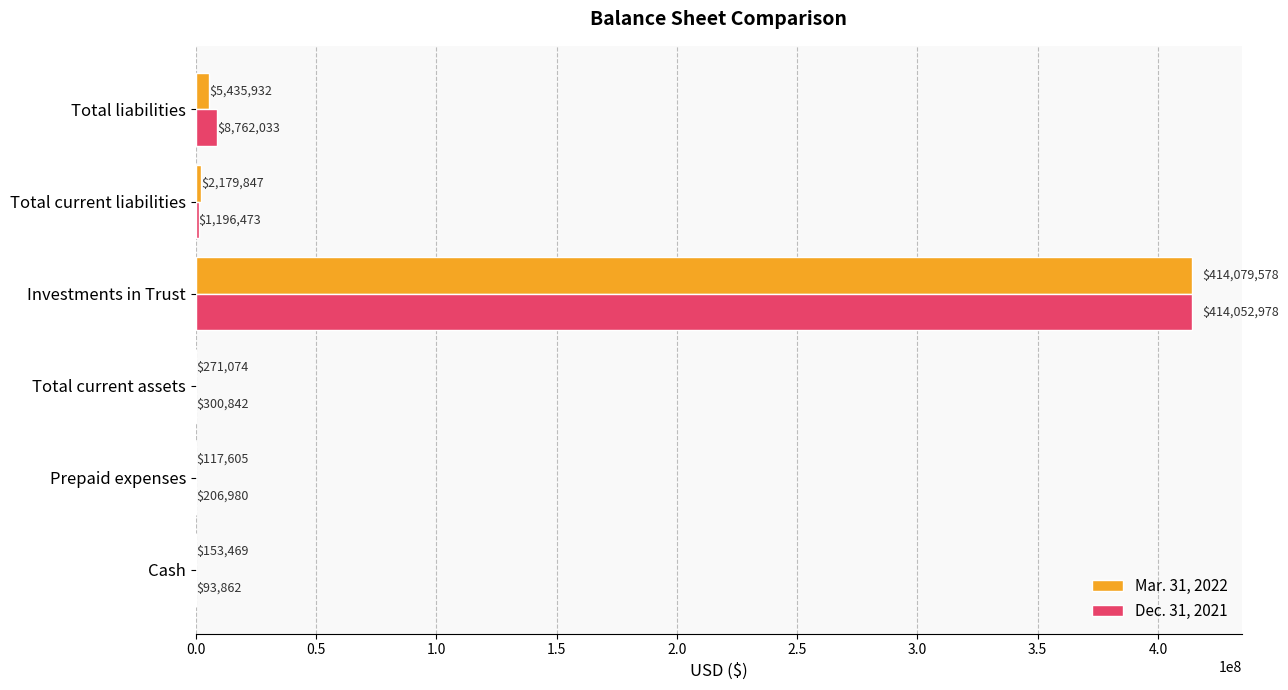

The Mar. 31, 2022 series shows 414079578 at Investments in Trust. True or false?

True